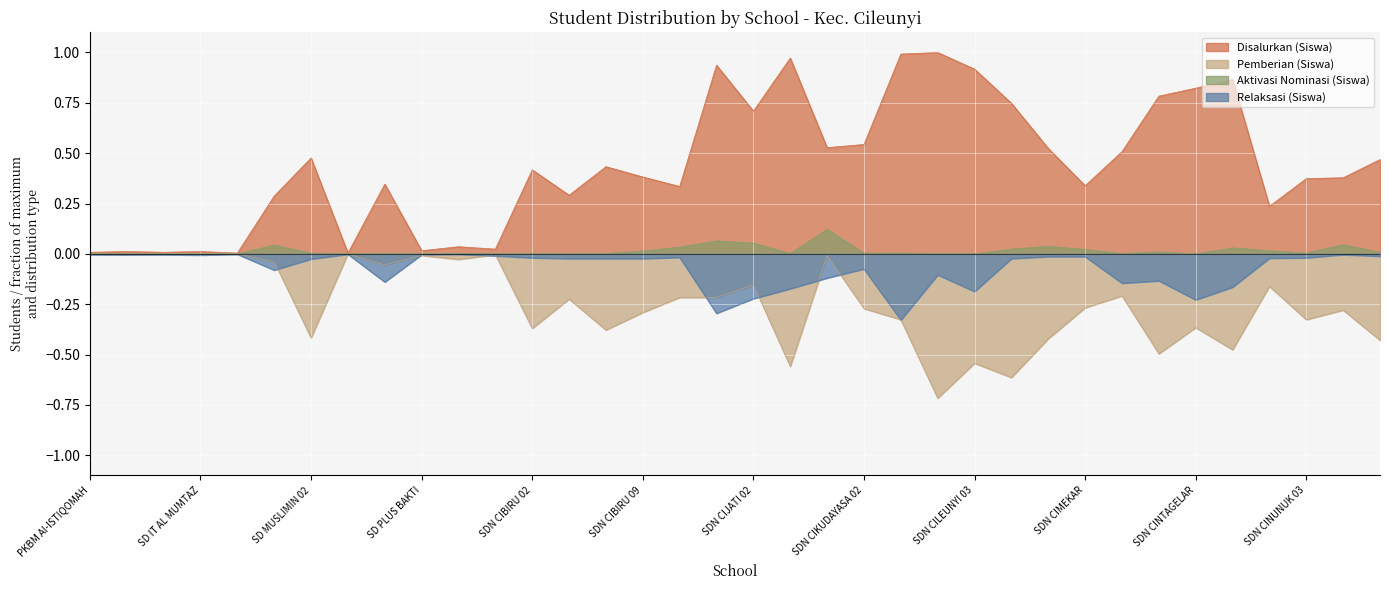

What is the difference between the maximum and minimum values in the Pemberian (Siswa) series?

0.7